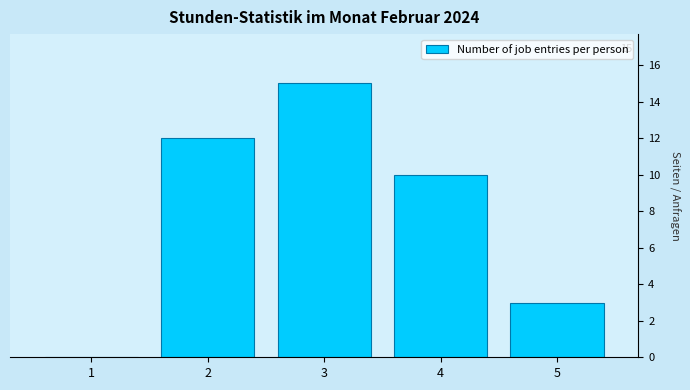

Which range on the x-axis has the tallest bar?

2.5 to 3.5